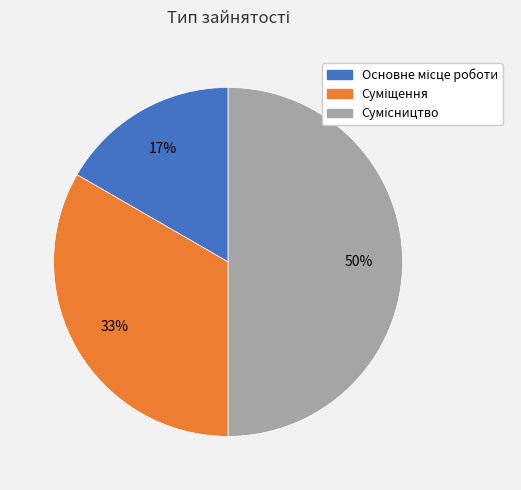

To the nearest percent, what is the average slice percentage?

33%